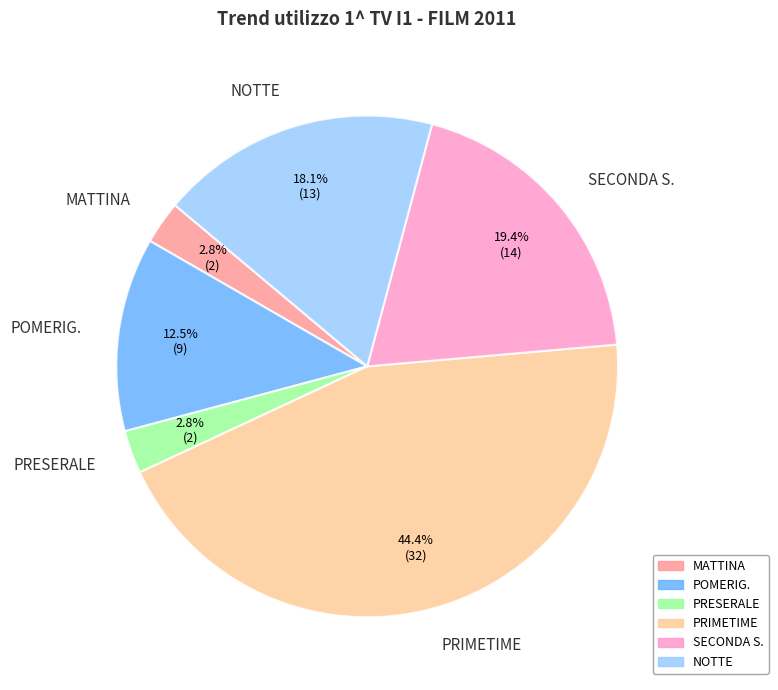

To the nearest percent, what is the difference between the SECONDA S. and PRESERALE slice percentages?

17%